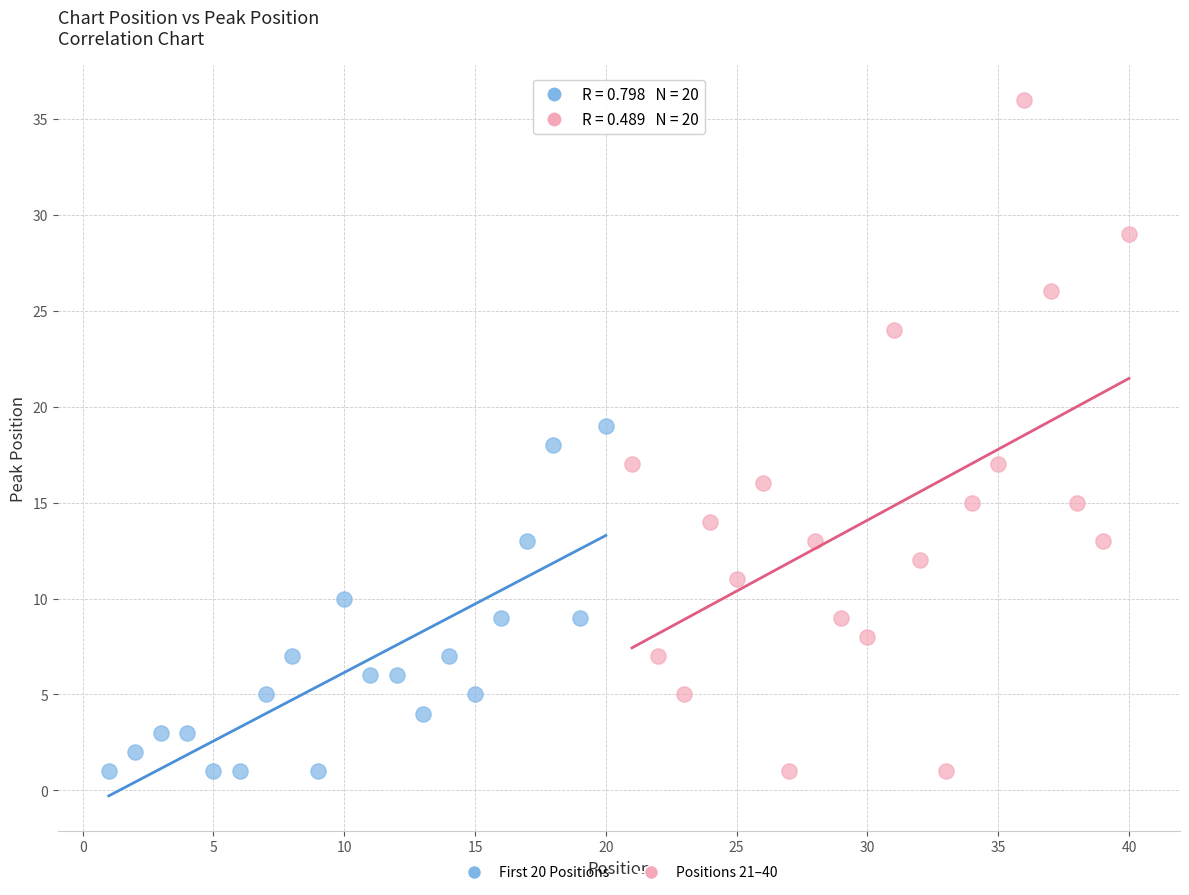

What are all the series names shown in the legend?

First 20 Positions, Positions 21–40